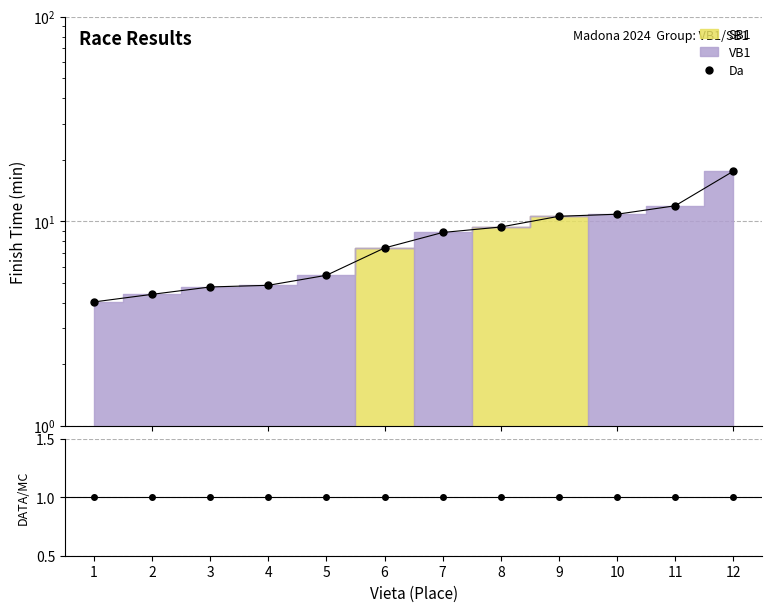

Rank the categories by Da value from highest to lowest.

12, 11, 10, 9, 8, 7, 6, 5, 4, 3, 2, 1